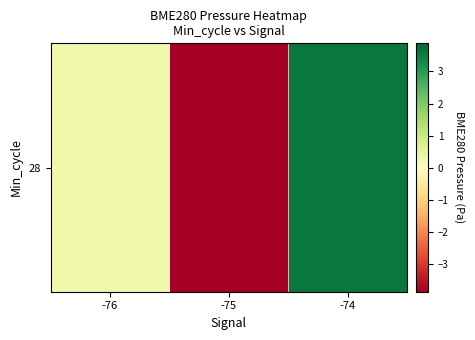

How many data points does each series have?

3